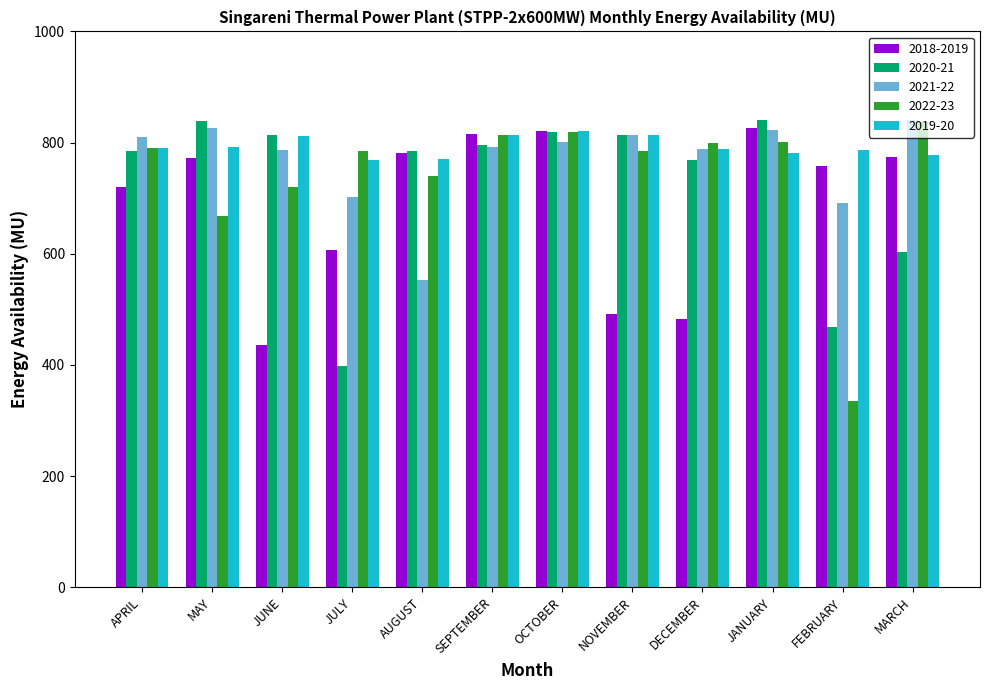

What position from the left is MARCH?

12